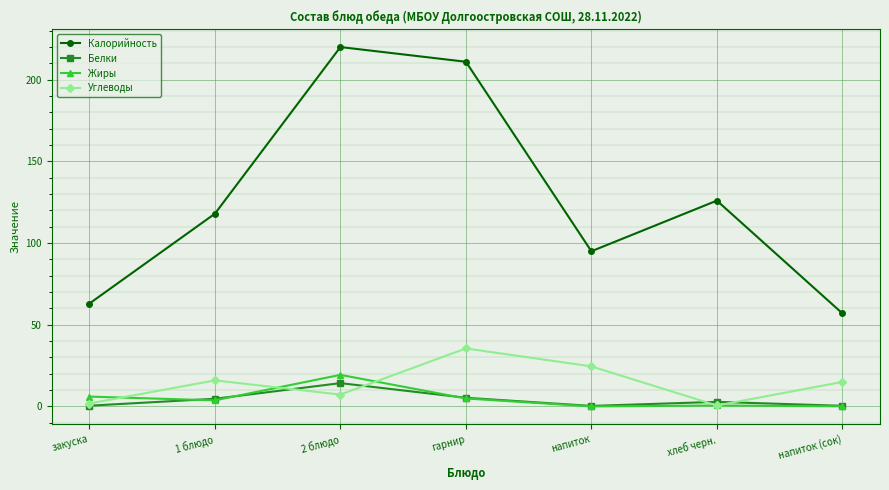

True or false: Жиры has more than 0 interior local peaks.

True